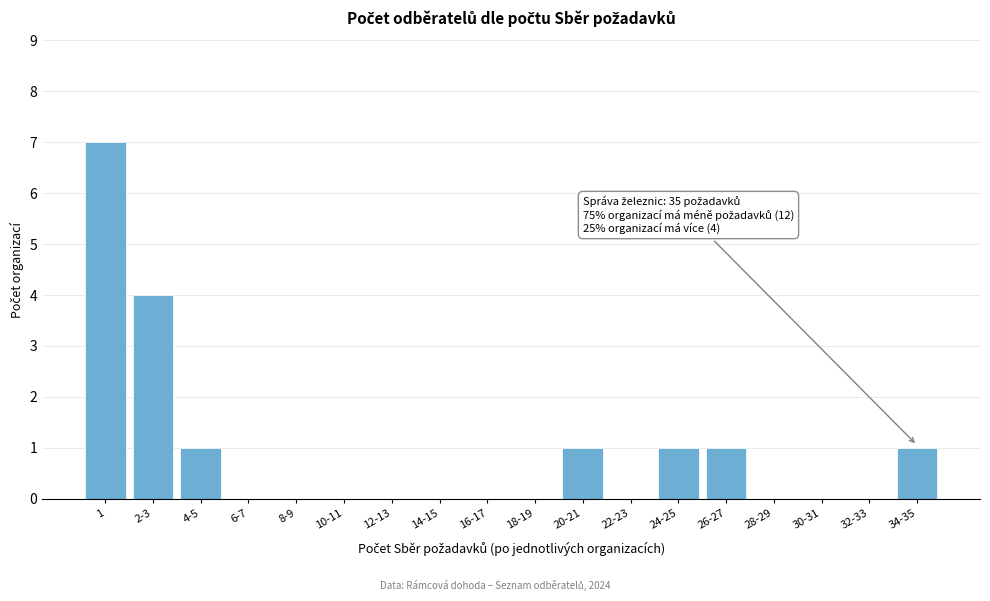

Reading left to right, transcribe all the data shown in this chart.

1=7	2-3=4	4-5=1	6-7=0	8-9=0	10-11=0	12-13=0	14-15=0	16-17=0	18-19=0	20-21=1	22-23=0	24-25=1	26-27=1	28-29=0	30-31=0	32-33=0	34-35=1